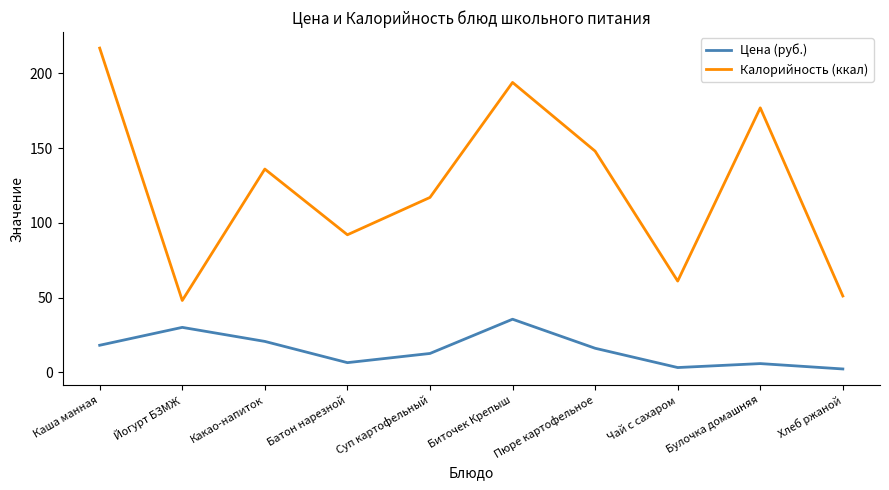

How many interior local peaks does the Цена (руб.) series have?

3